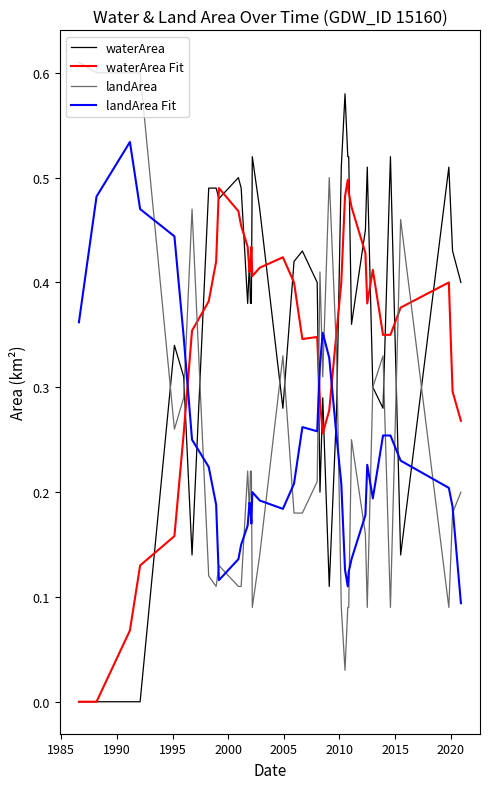

How many waterArea values are between 0 and 1?

40